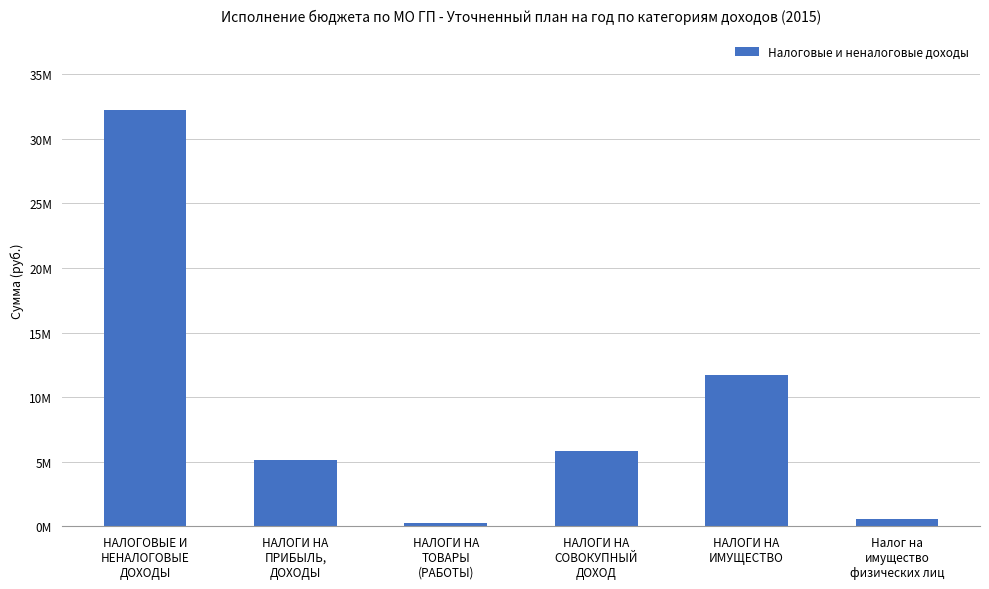

What is the greatest value displayed?

32227796.7